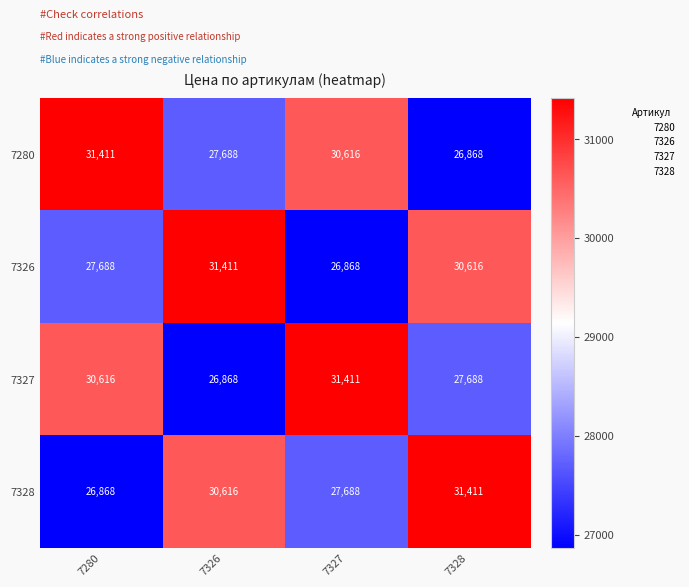

What is the highest value of the 7326 series?

31411